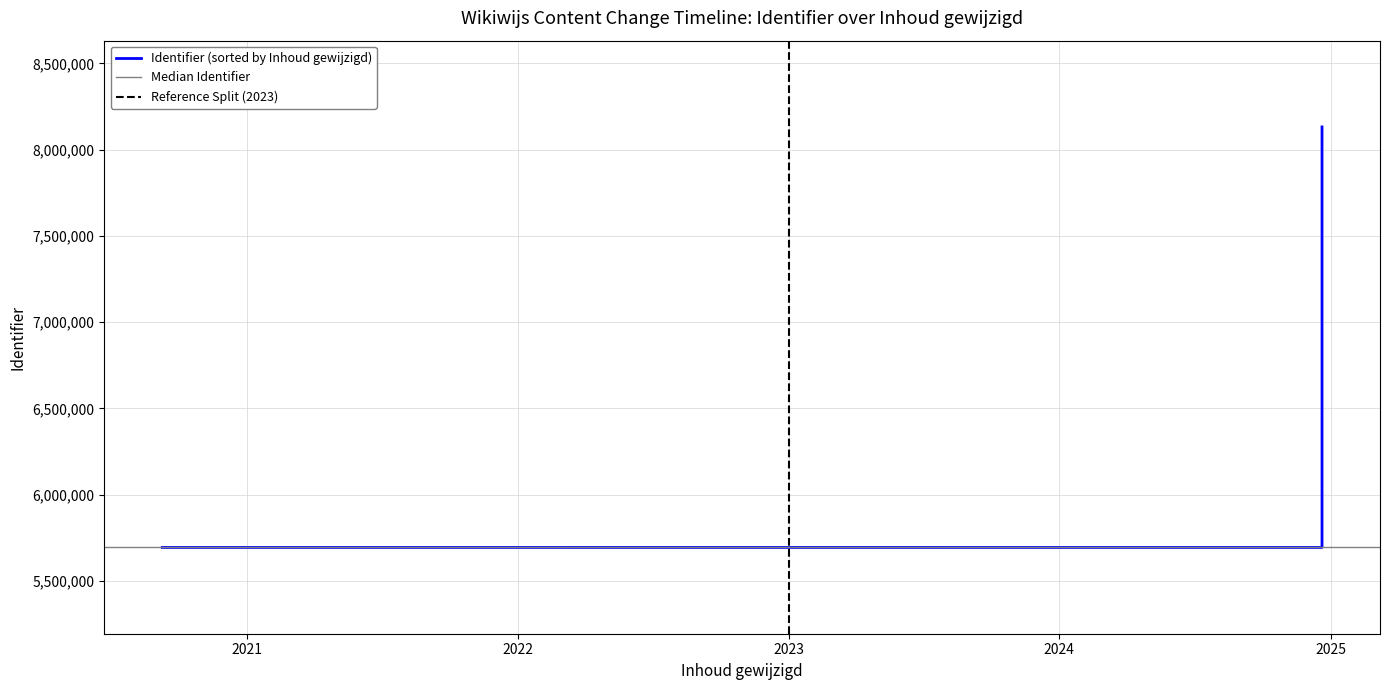

At which category does the chart reach its peak across all series?

2024-12-20